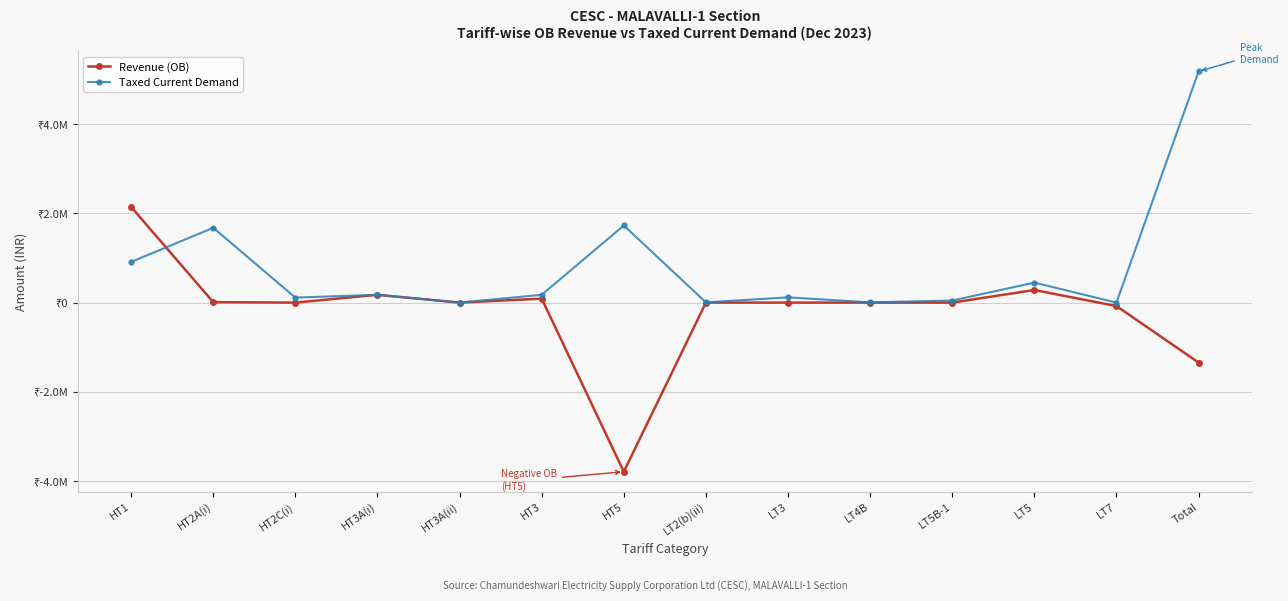

Where is Revenue (OB) nearest to the value -822964?

Total